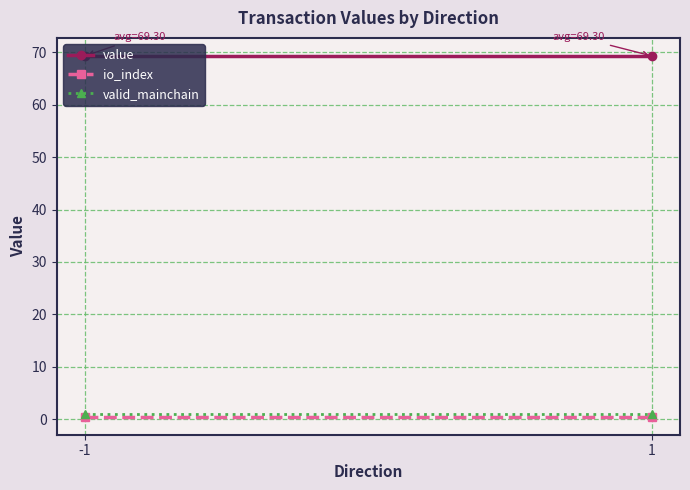

At which category does the chart reach its peak across all series?

-1